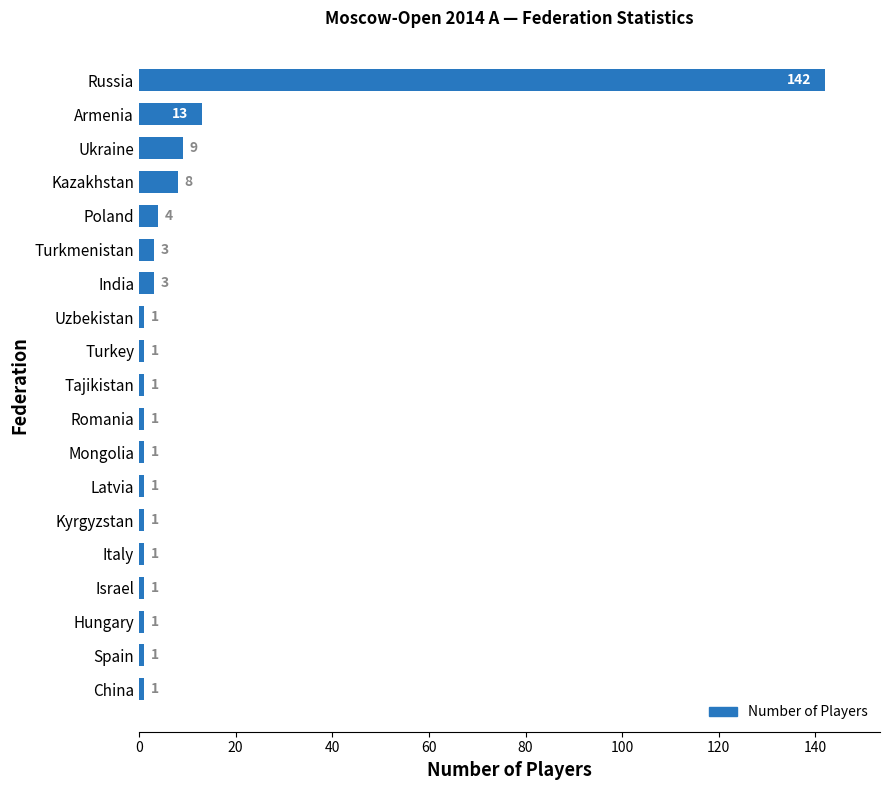

Reading bottom to top, what are all the values shown in this chart?

China=1	Spain=1	Hungary=1	Israel=1	Italy=1	Kyrgyzstan=1	Latvia=1	Mongolia=1	Romania=1	Tajikistan=1	Turkey=1	Uzbekistan=1	India=3	Turkmenistan=3	Poland=4	Kazakhstan=8	Ukraine=9	Armenia=13	Russia=142